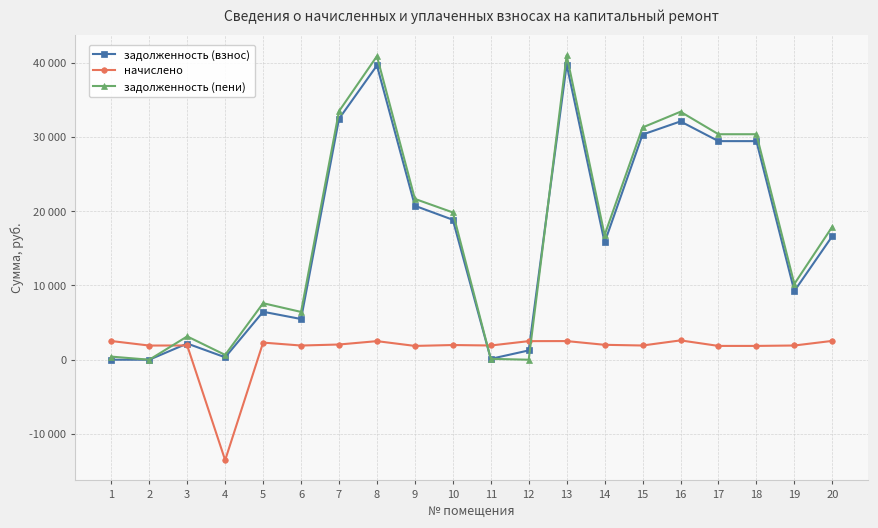

Between 2 and 11, which series saw the biggest shift?

задолженность (взнос)